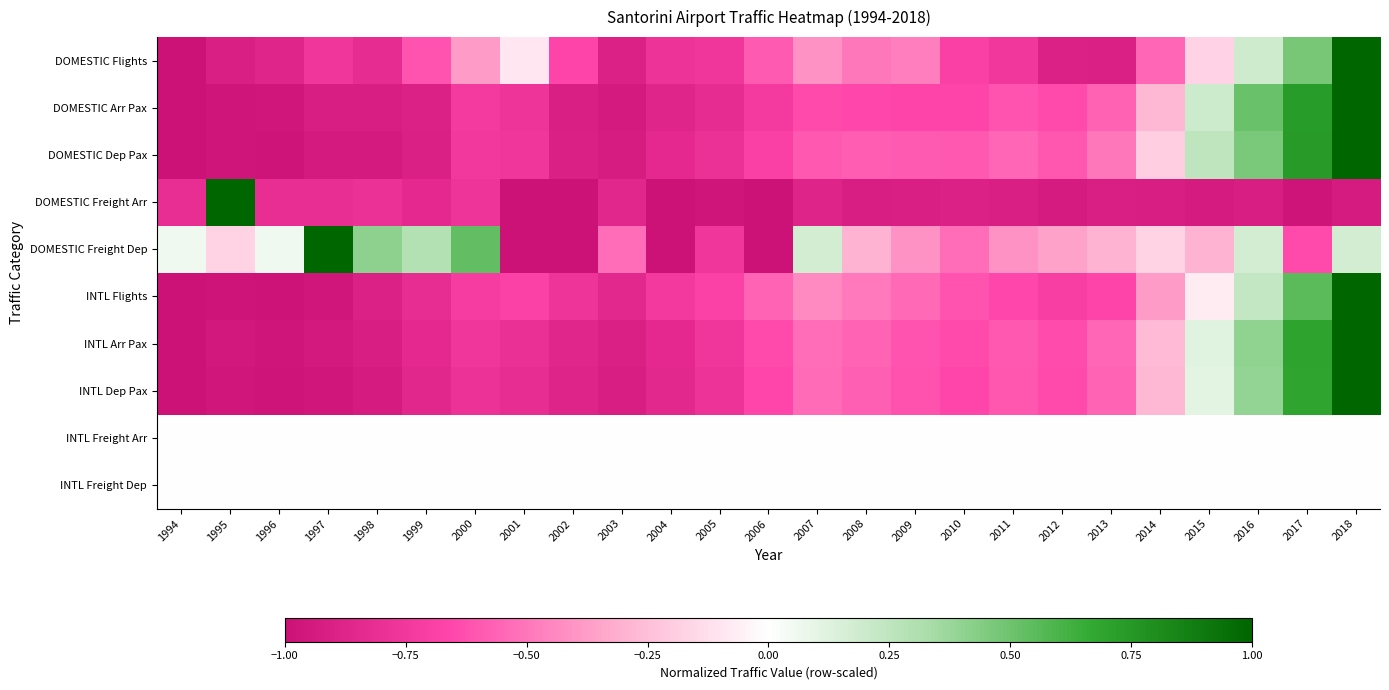

At 2004, list the series in order from smallest to largest.

DOMESTIC Freight Arr, DOMESTIC Freight Dep, DOMESTIC Arr Pax, INTL Dep Pax, DOMESTIC Dep Pax, INTL Arr Pax, DOMESTIC Flights, INTL Flights, INTL Freight Arr, INTL Freight Dep